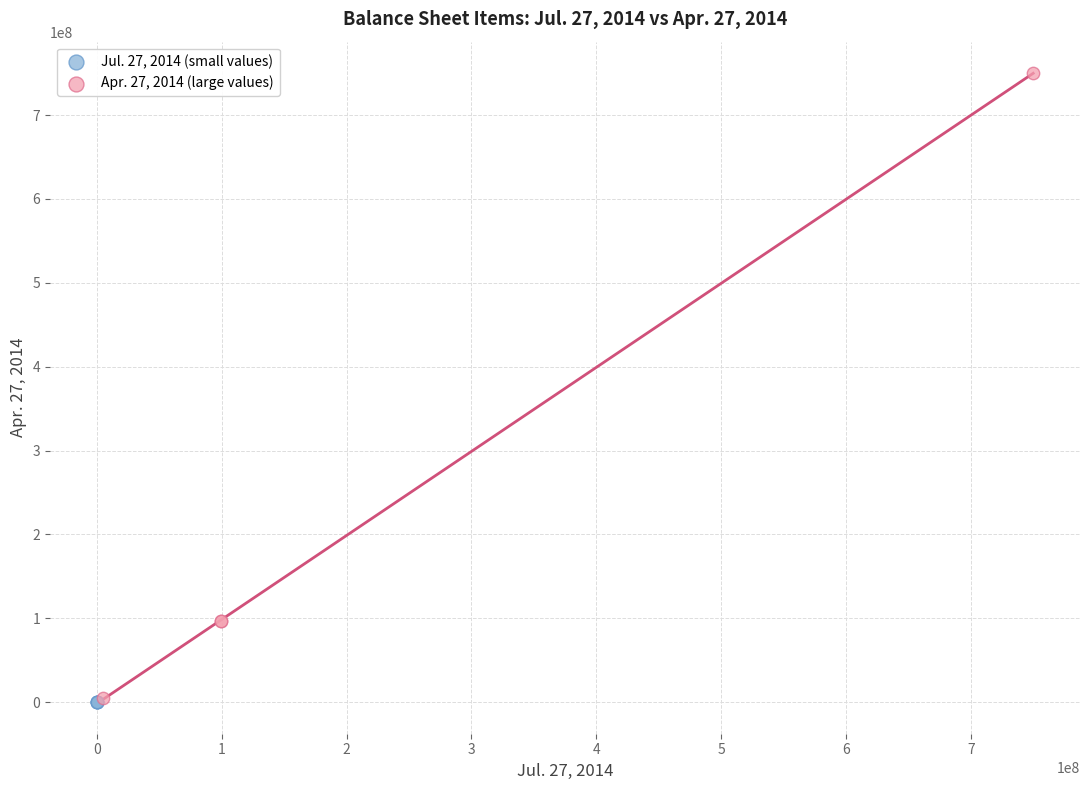

Which series reaches the maximum Y coordinate?

Apr. 27, 2014 (large values)